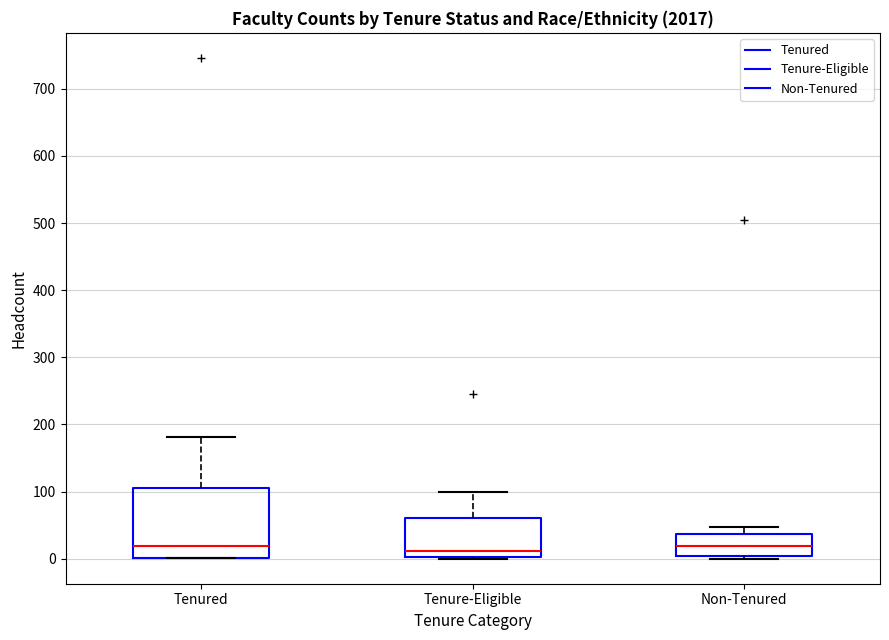

Reading left to right, transcribe this box plot: for each box, give where its median line is, the range the box spans, and where its two whiskers end, as read against the y-axis. The values are not printed on the chart, so give them approximately, as read against the axis.

Tenured: median 20, box 0 to 110, whiskers 0 to 180
Tenure-Eligible: median 10, box 0 to 60, whiskers 0 to 100
Non-Tenured: median 20, box 0 to 40, whiskers 0 (just below the box's lower edge) to 50